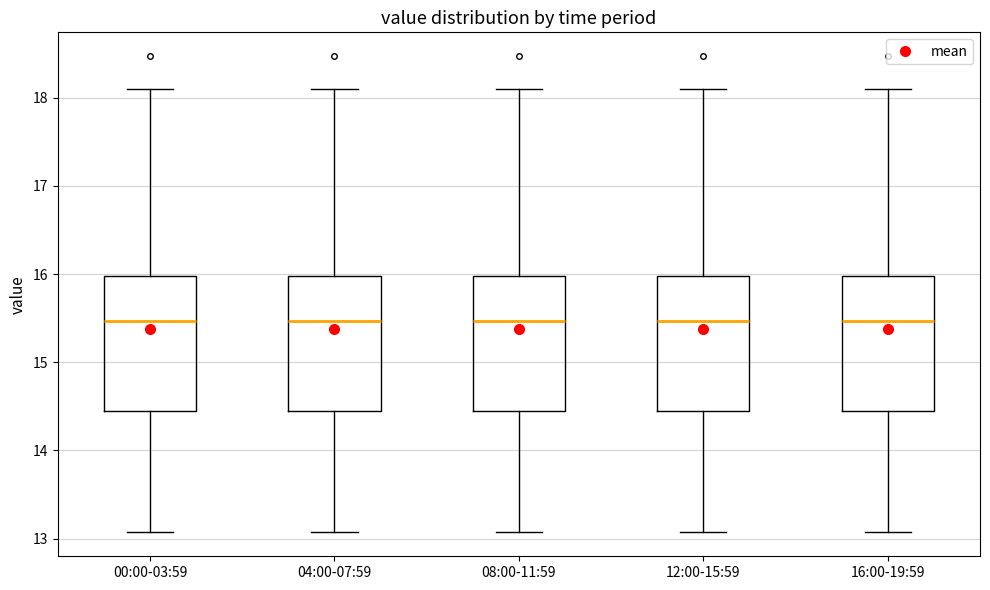

Where does the lower whisker of the box for 08:00-11:59 end on the y-axis? The values are not printed on the chart, so give them approximately, as read against the axis.

13.1